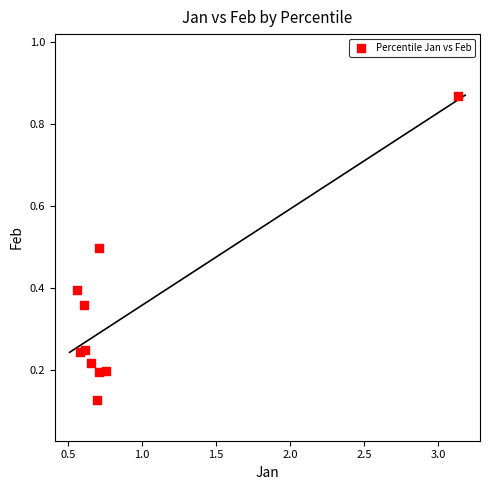

What is the range of Y values (max minus min)?

0.7